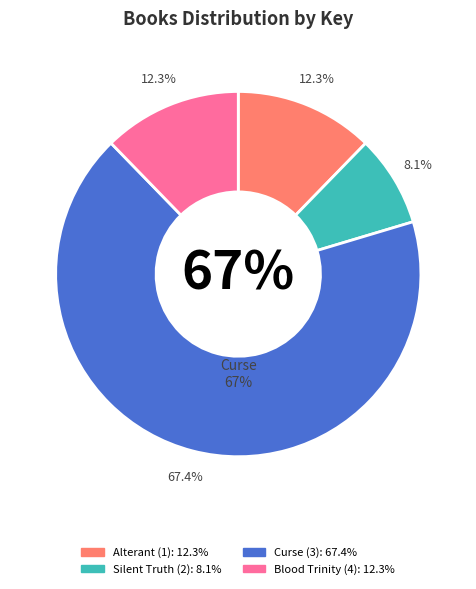

To the nearest percent, what percentage of the pie is Curse?

67%